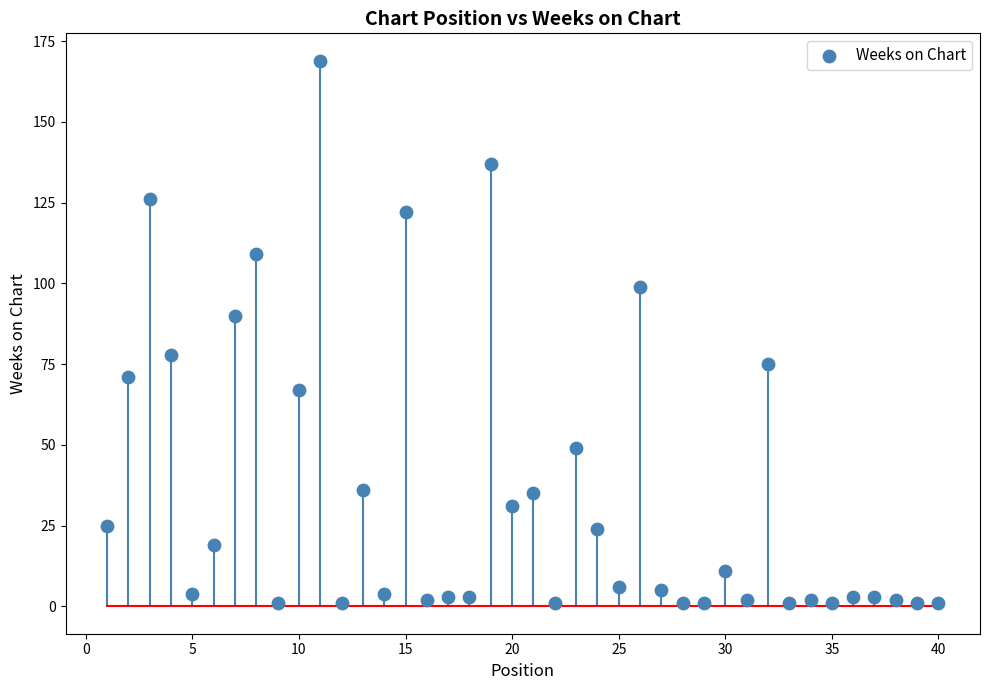

What Y value in the scatter plot is closest to 85?

90